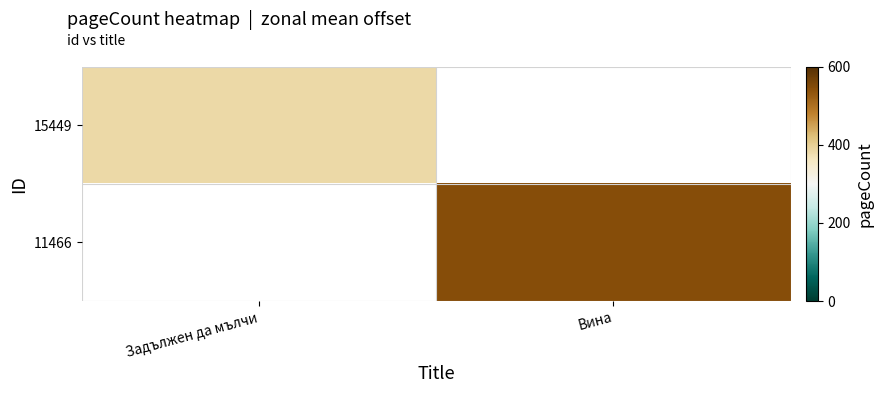

Reading left to right, list all the values displayed in this chart.

15449: Задължен да мълчи=384	Вина=0
11466: Задължен да мълчи=0	Вина=544